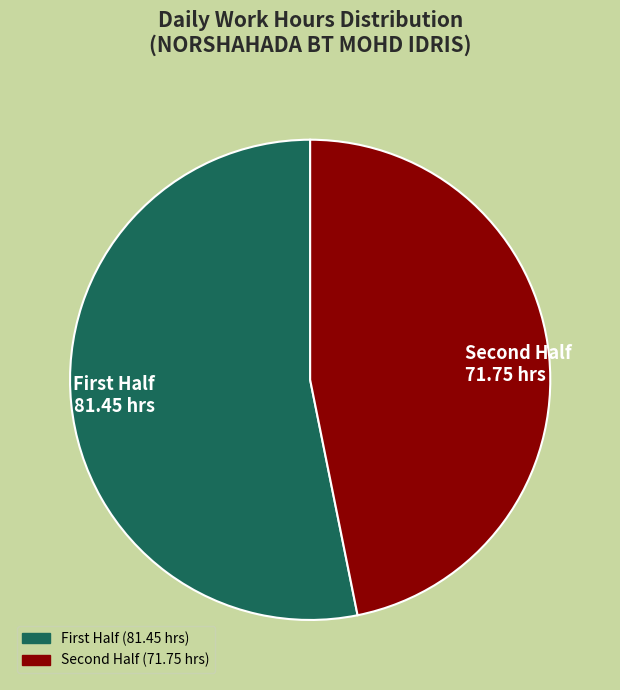

Is there any slice that represents more than half of the pie?

Yes